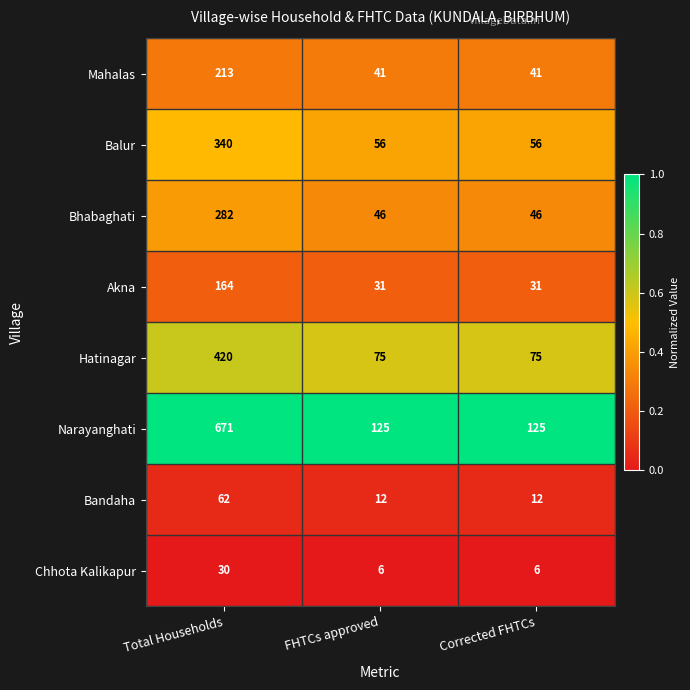

What is the smallest value displayed?

6